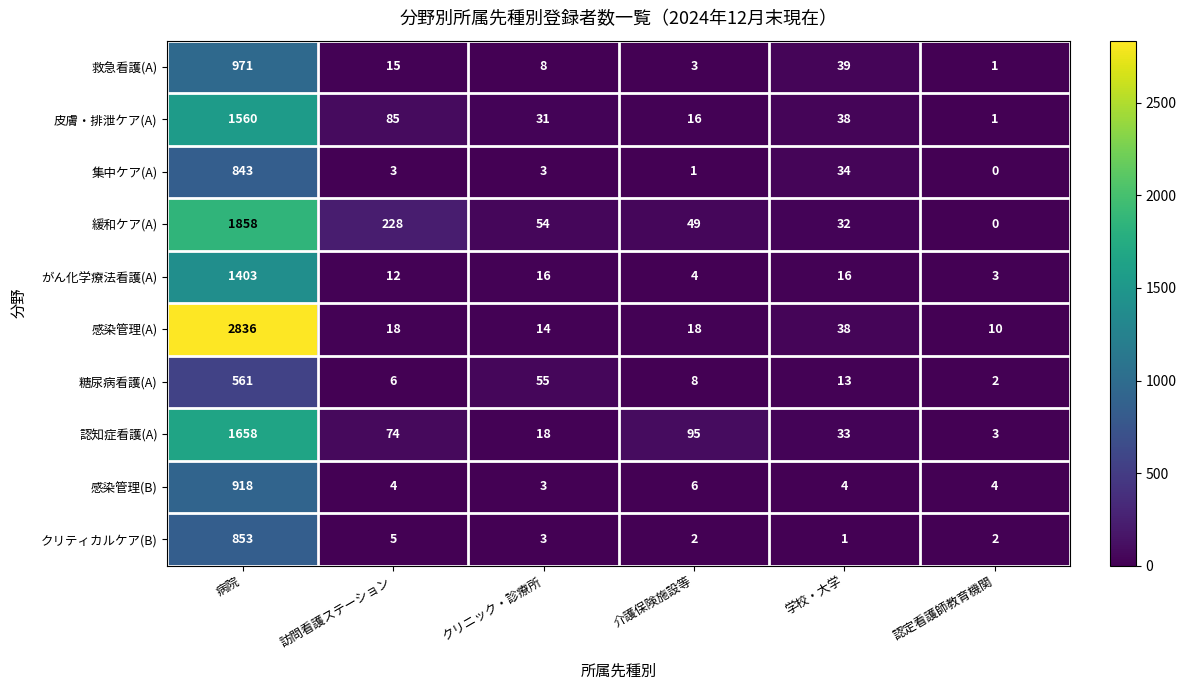

List the series in order of their peak value, highest first.

感染管理(A), 緩和ケア(A), 認知症看護(A), 皮膚・排泄ケア(A), がん化学療法看護(A), 救急看護(A), 感染管理(B), クリティカルケア(B), 集中ケア(A), 糖尿病看護(A)